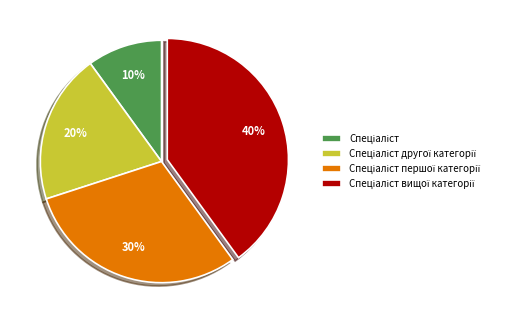

Is there any slice that represents more than half of the pie?

No